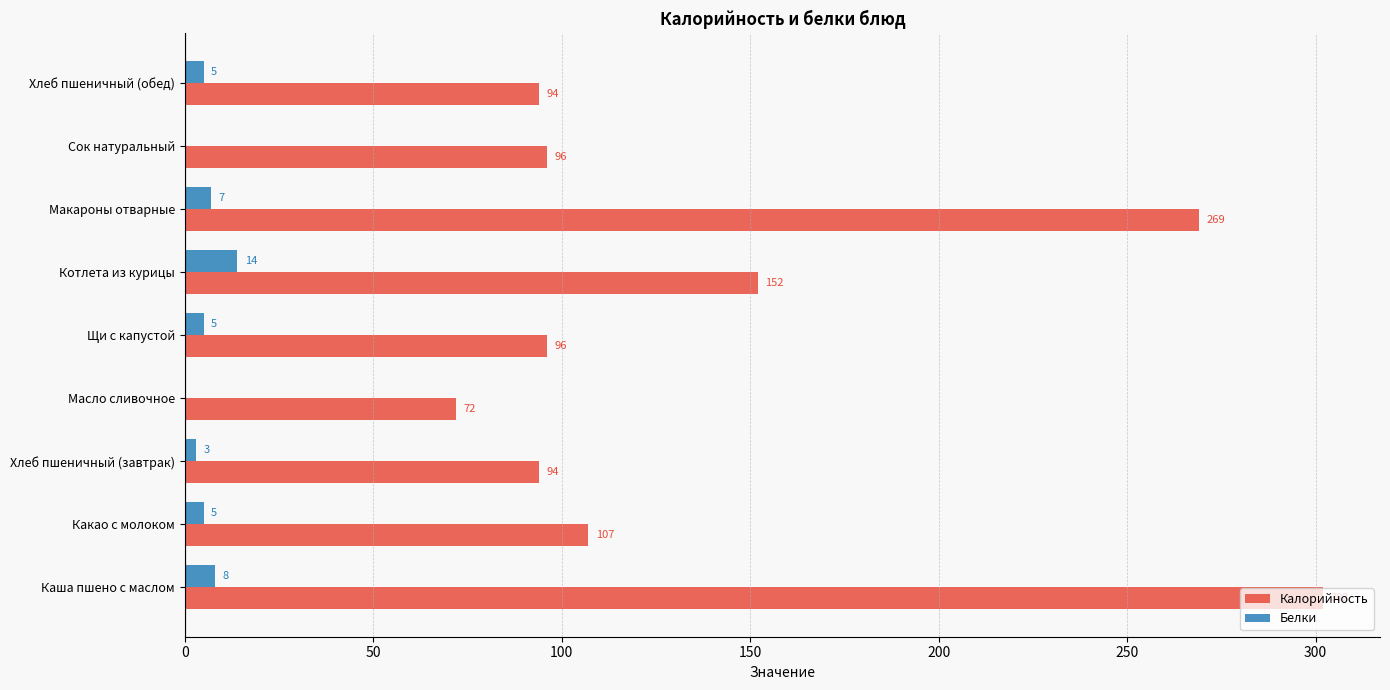

At which label does Калорийность reach its peak?

Каша пшено с маслом